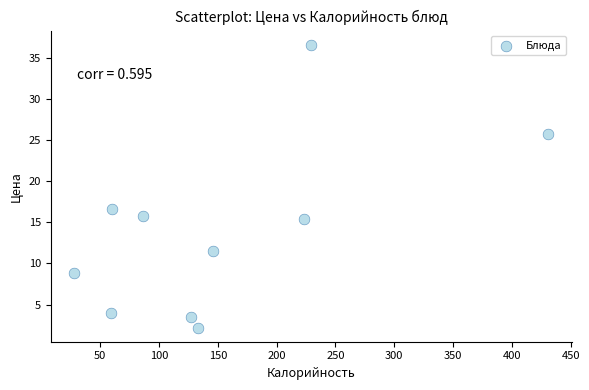

What is the average Y value?

14.0